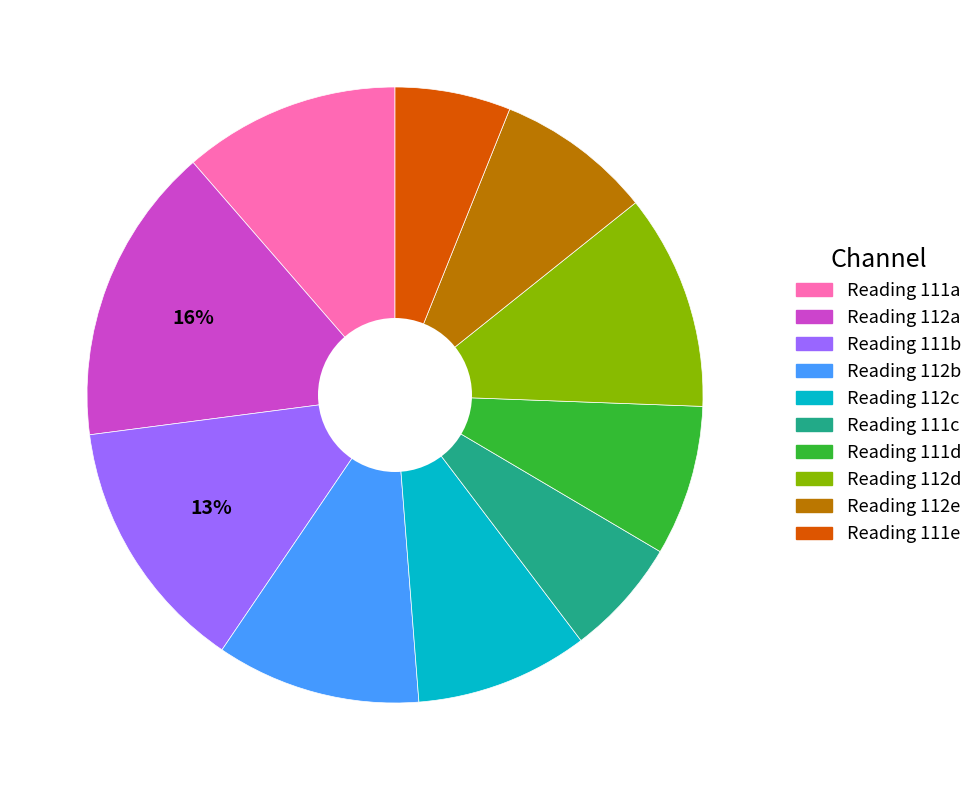

Between Reading 111e and Reading 112d, which is larger?

Reading 112d